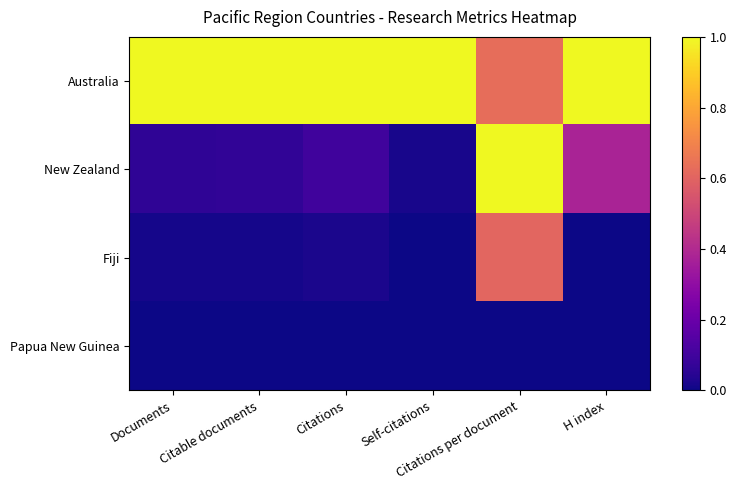

Rank the series by their maximum value, from lowest to highest.

Papua New Guinea, Fiji, Australia, New Zealand